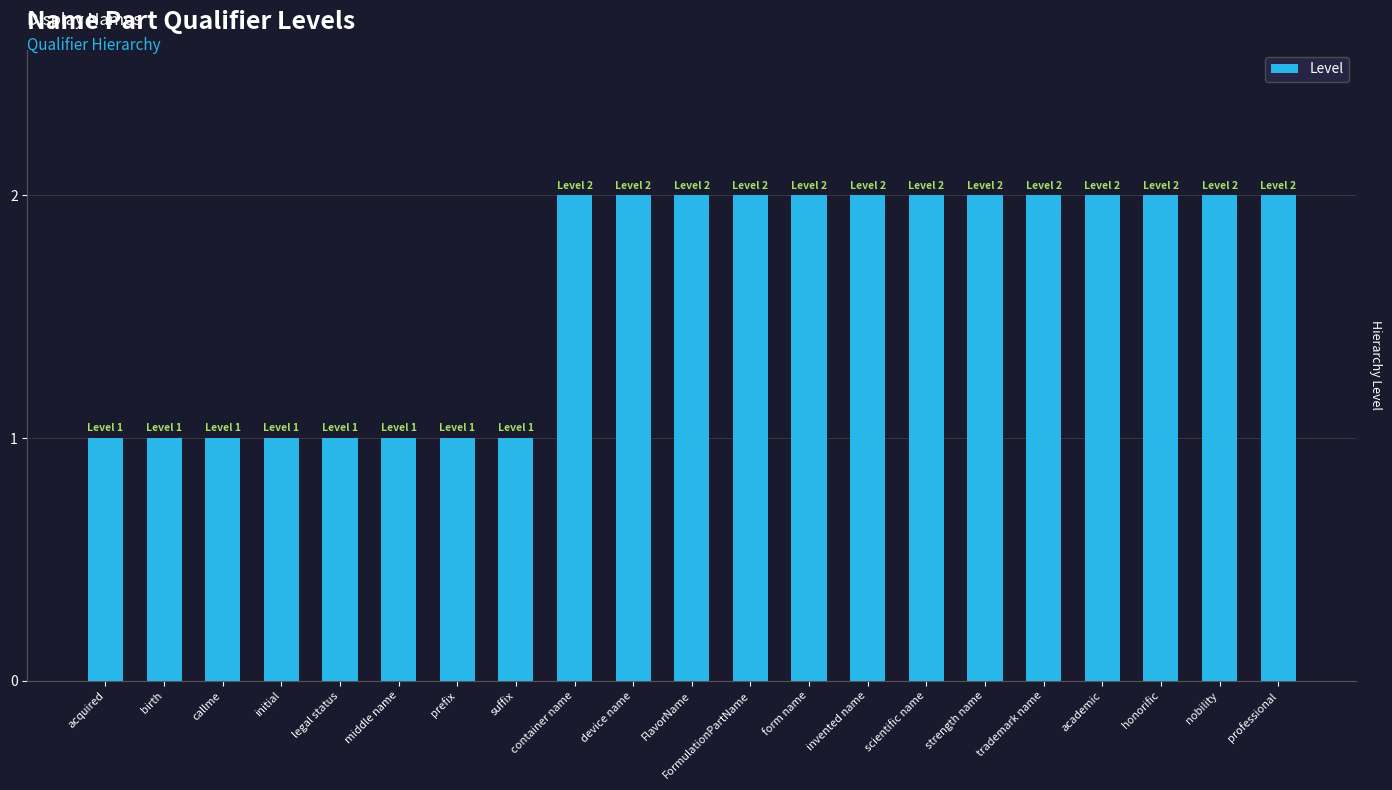

What is the sum of all values?

34